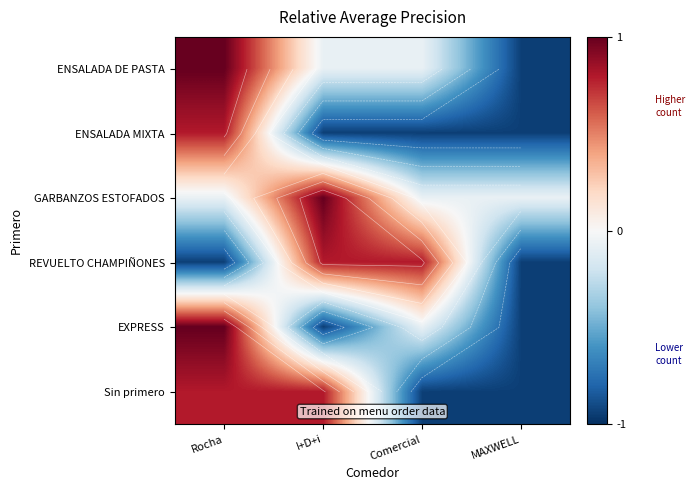

True or false: ENSALADA MIXTA has a value of -1.5 at Comercial.

False